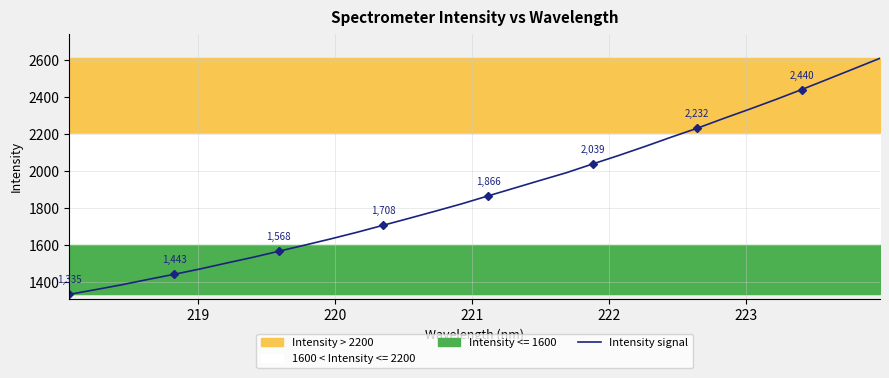

Is it true that the value at 7 is 2566.1?

False